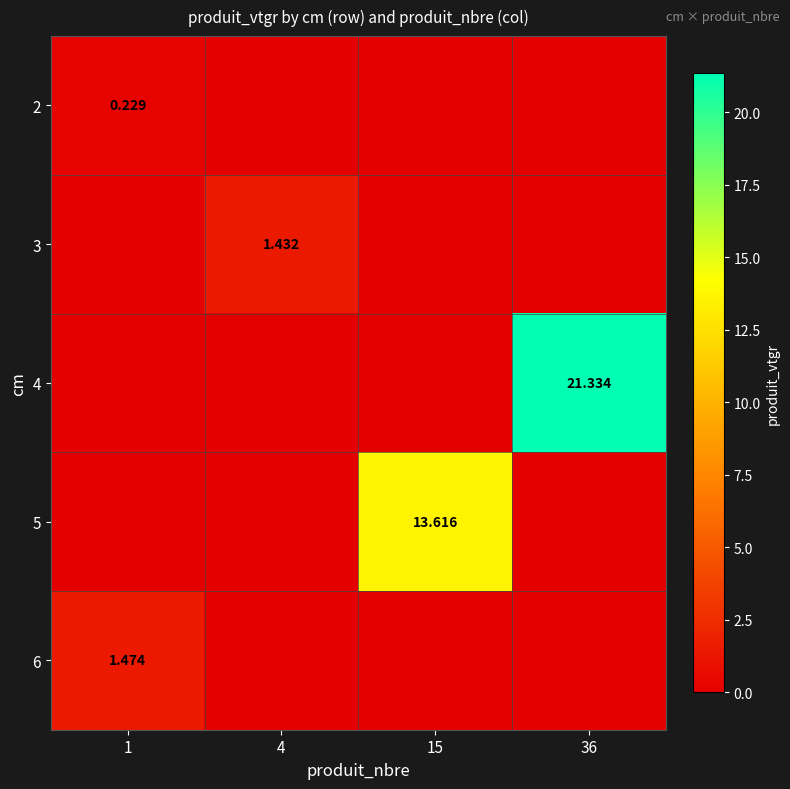

Is the value of 6 at 1 greater than the value of 3 at 4?

Yes